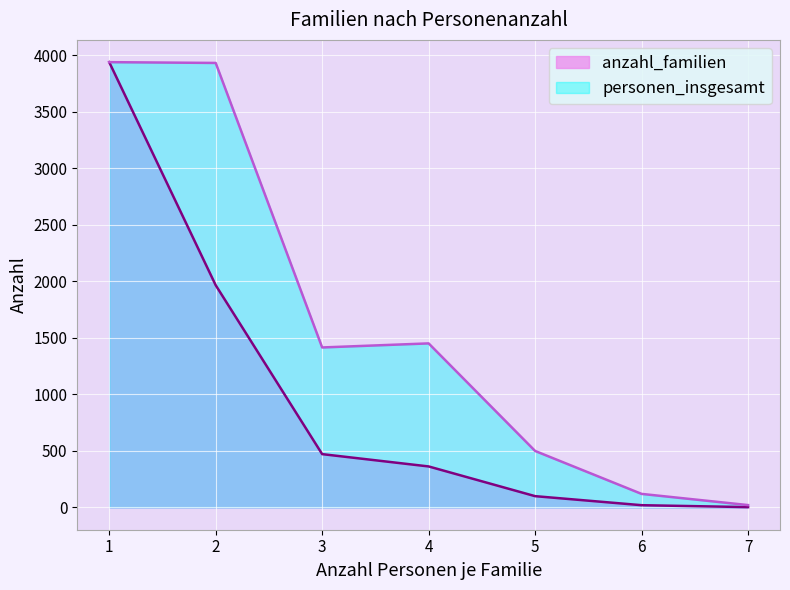

What is the sum of all anzahl_familien values?

6866